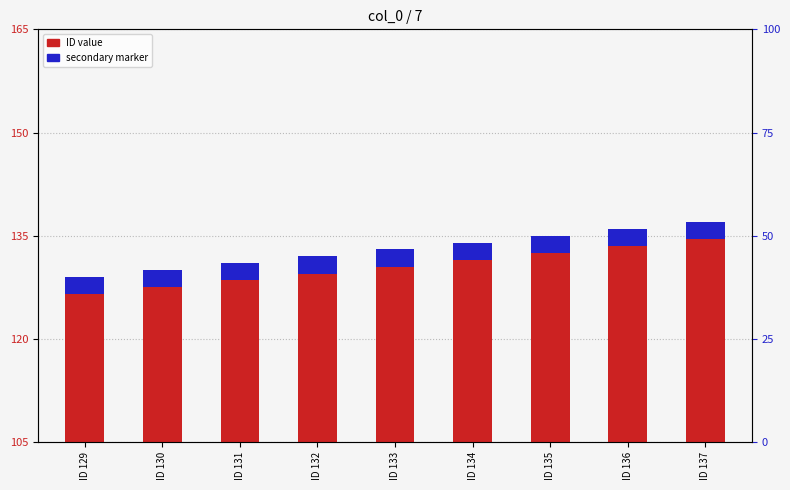

Which series changed the most between ID 133 and ID 136?

ID value